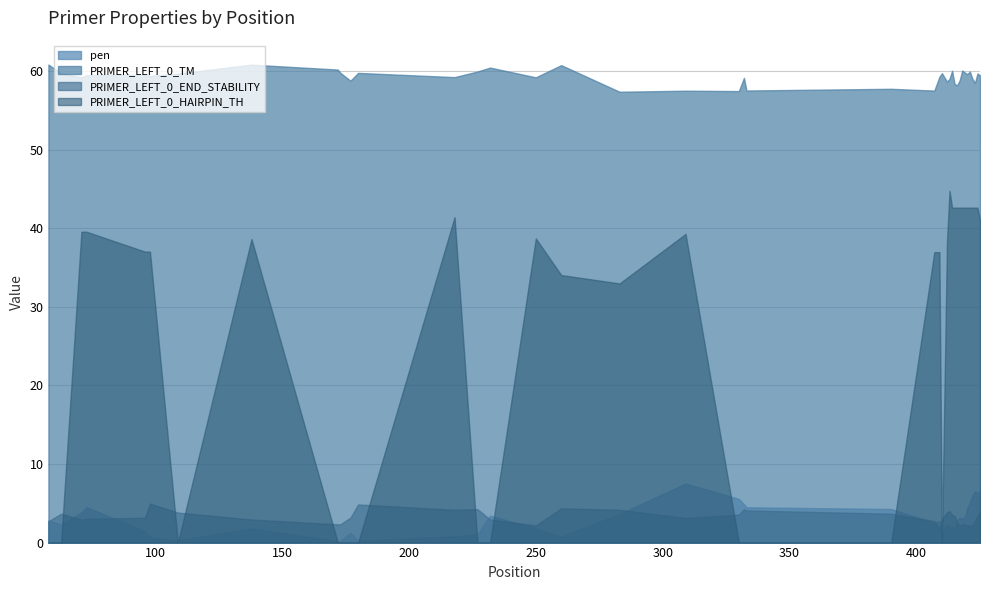

Where is the first local minimum for PRIMER_LEFT_0_HAIRPIN_TH?

6